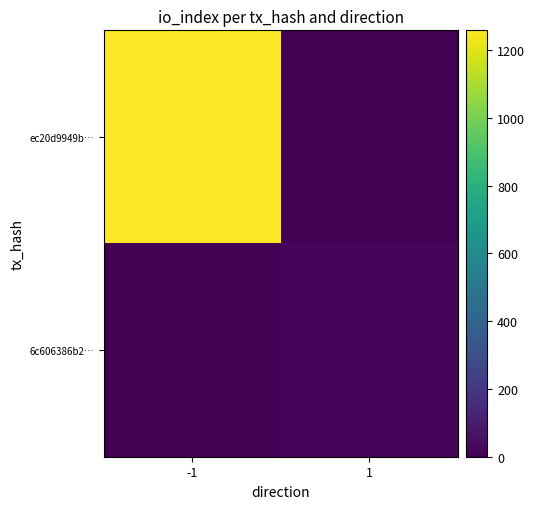

What is the sum of the 6c606386b2… values at -1 and 1?

17